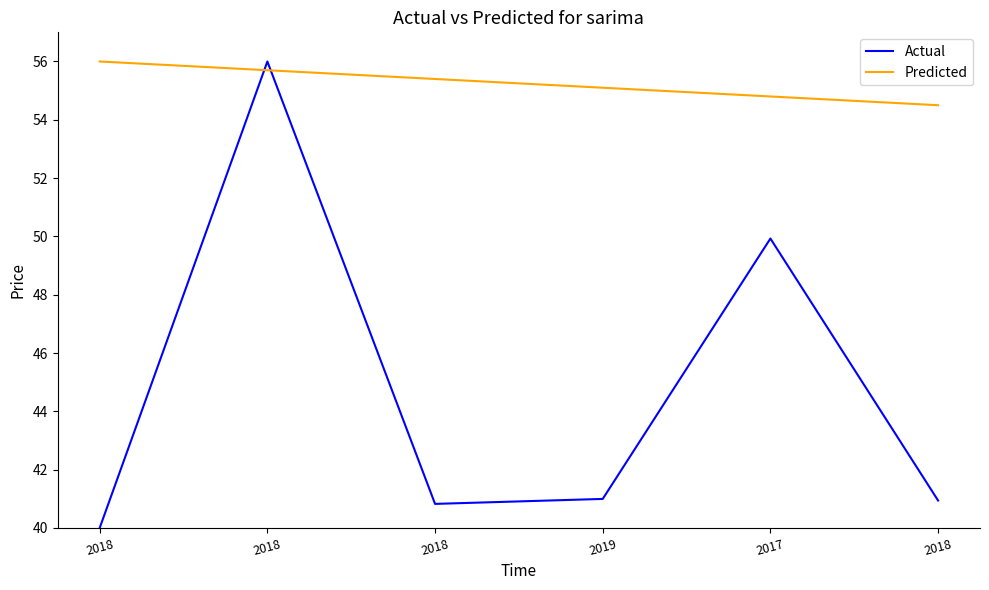

Read the Predicted value at 2019.

55.1